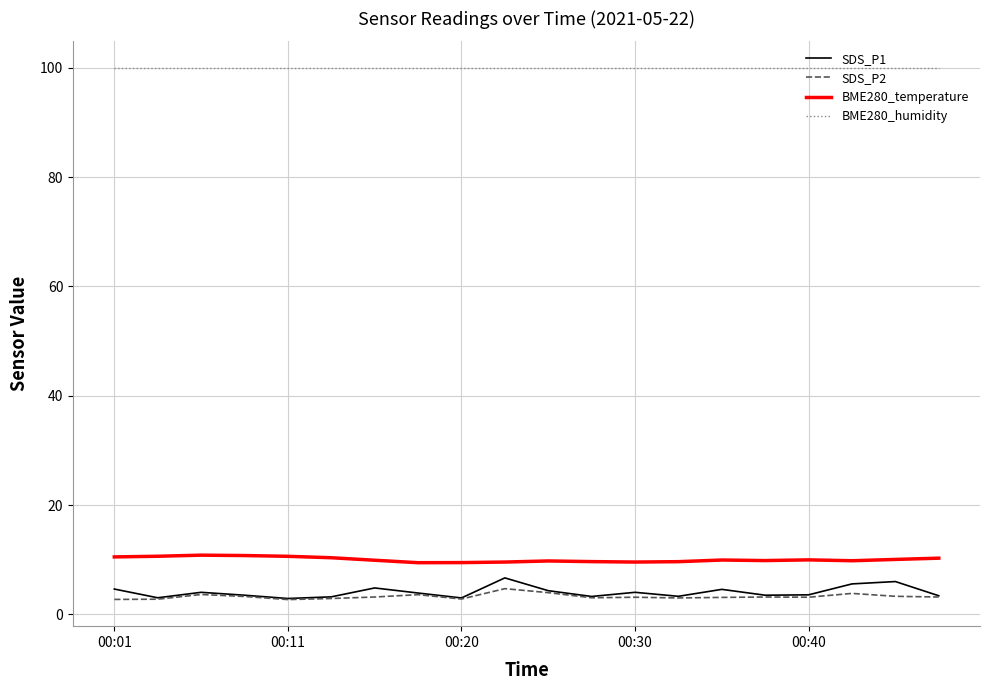

Which series has the largest total across all categories?

BME280_humidity